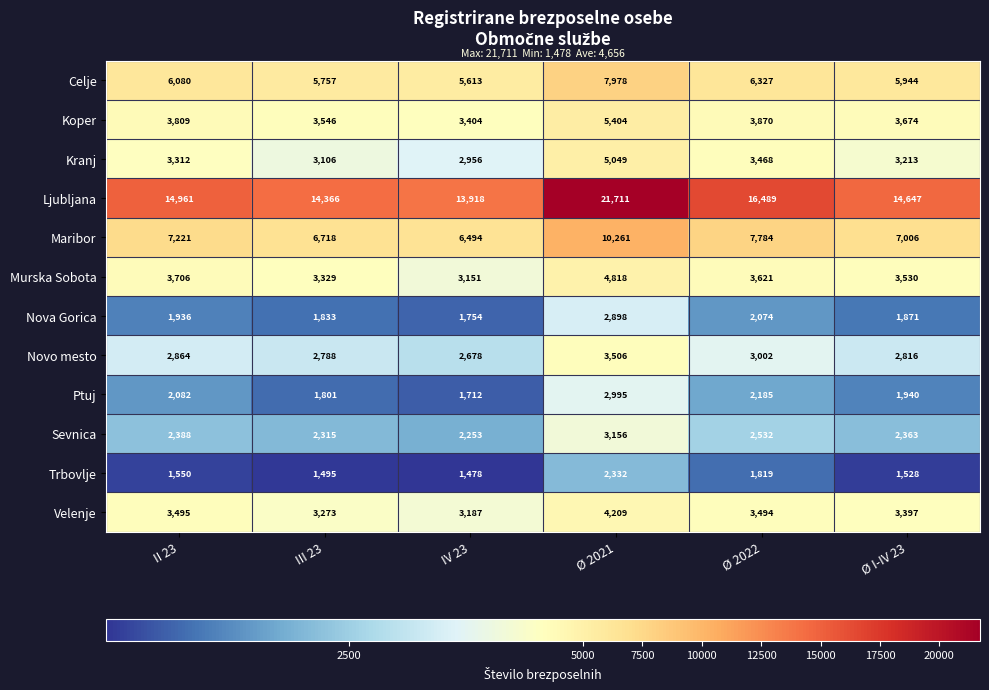

Where is Velenje nearest to the value 3698?

II 23